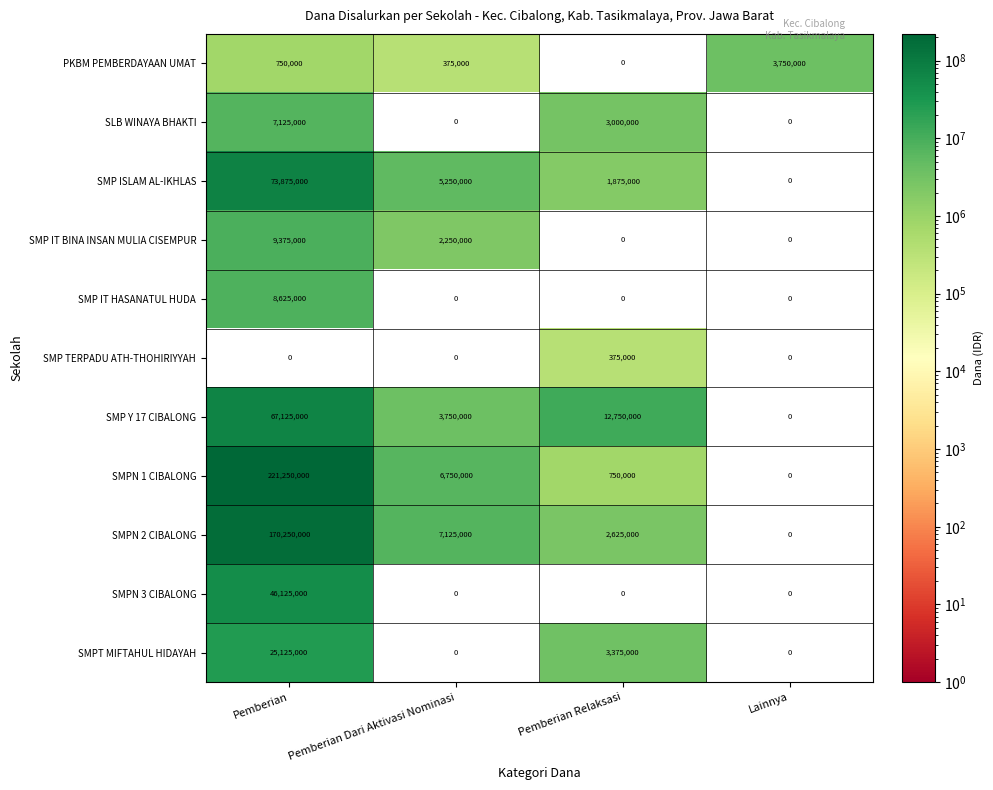

Read the SMP IT HASANATUL HUDA value at Pemberian.

8625000